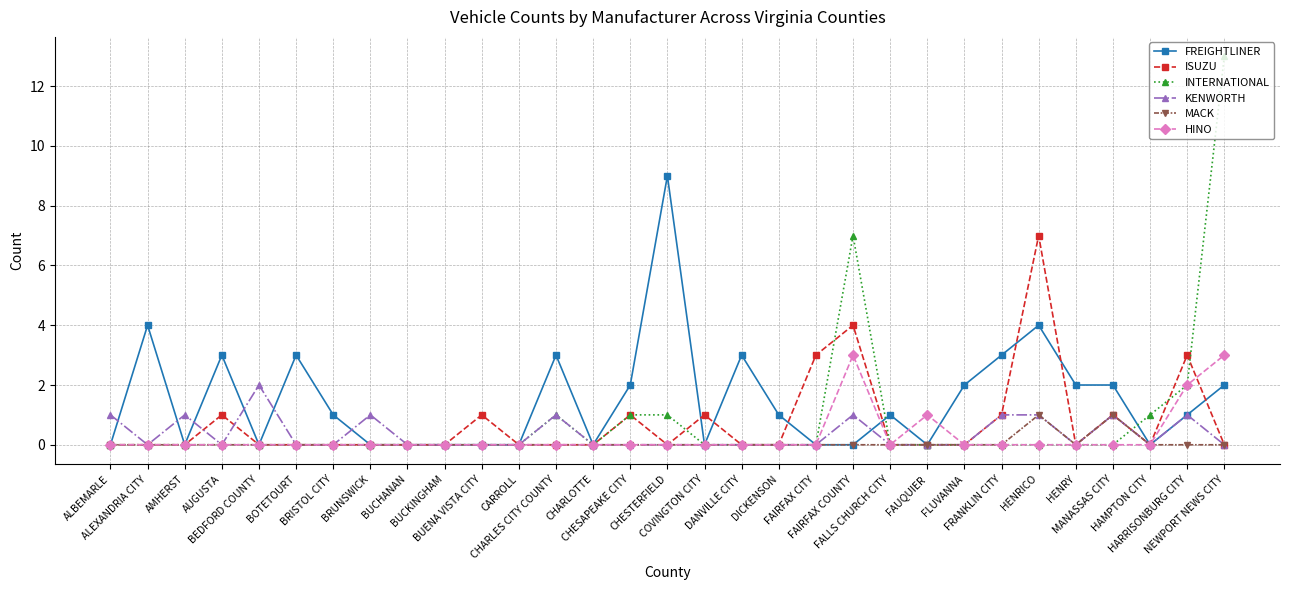

Which series has the largest range (max minus min)?

INTERNATIONAL